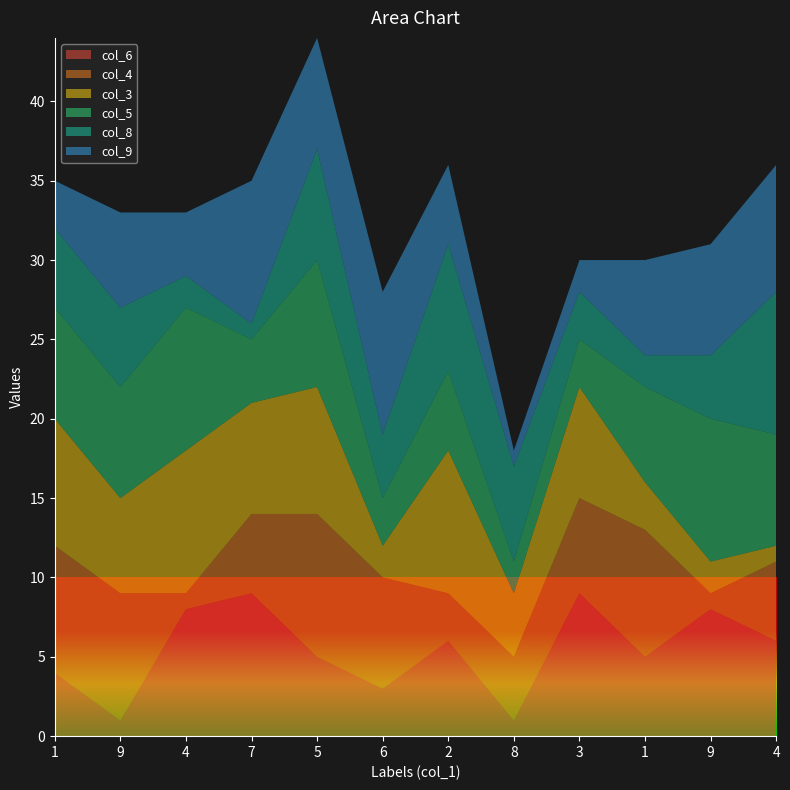

Reading left to right, what are all the values shown in this chart?

col_6: 1=4	9=1	4=8	7=9	5=5	6=3	2=6	8=1	3=9	1=5	9=8	4=6
col_4: 1=8	9=8	4=1	7=5	5=9	6=7	2=3	8=4	3=6	1=8	9=1	4=5
col_3: 1=8	9=6	4=9	7=7	5=8	6=2	2=9	8=4	3=7	1=3	9=2	4=1
col_5: 1=7	9=7	4=9	7=4	5=8	6=3	2=5	8=2	3=3	1=6	9=9	4=7
col_8: 1=5	9=5	4=2	7=1	5=7	6=4	2=8	8=6	3=3	1=2	9=4	4=9
col_9: 1=3	9=6	4=4	7=9	5=7	6=9	2=5	8=1	3=2	1=6	9=7	4=8